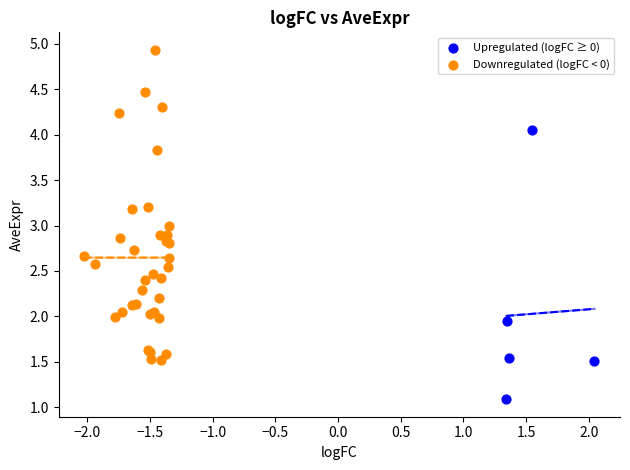

Which series has the widest spread of Y values?

Downregulated (logFC < 0)